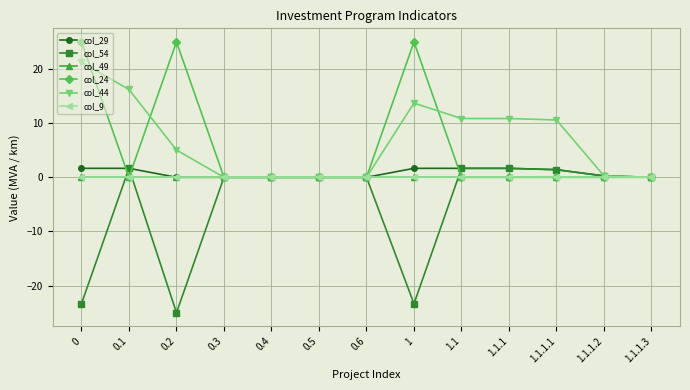

Where do col_54 and col_24 first cross each other?

0 and 0.1